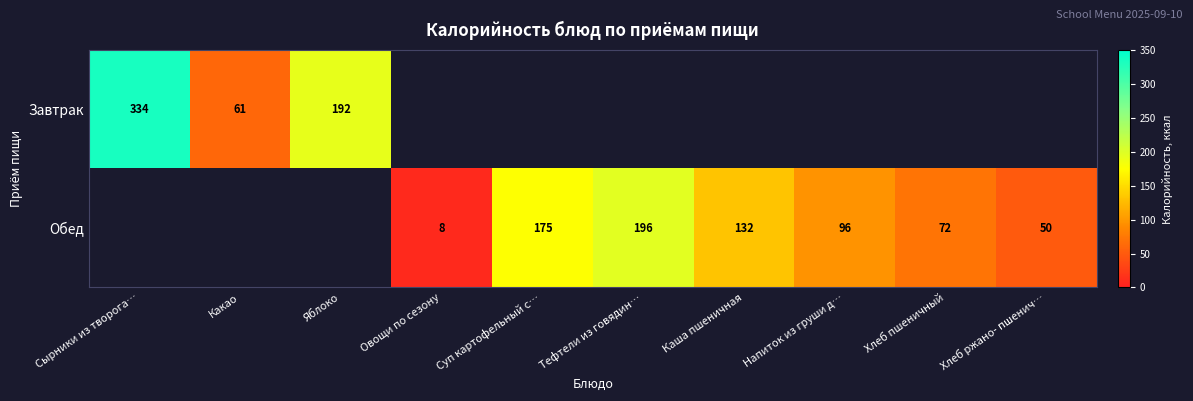

Read the Обед value at Овощи по сезону.

8.4